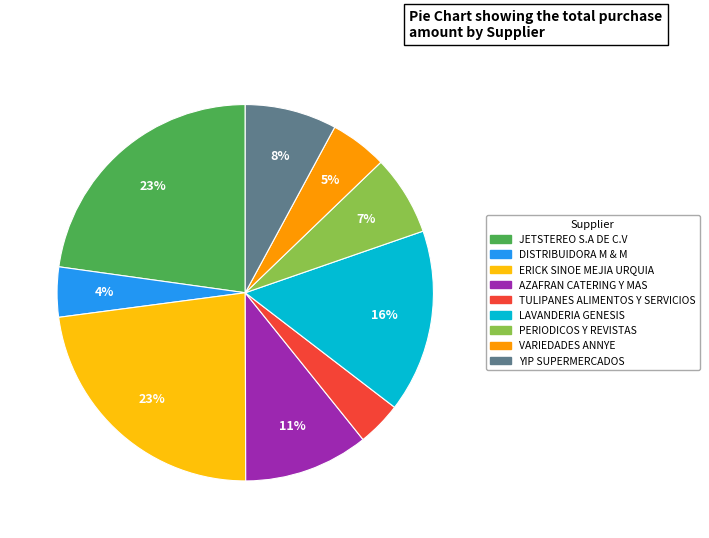

Does any single category account for the majority?

No